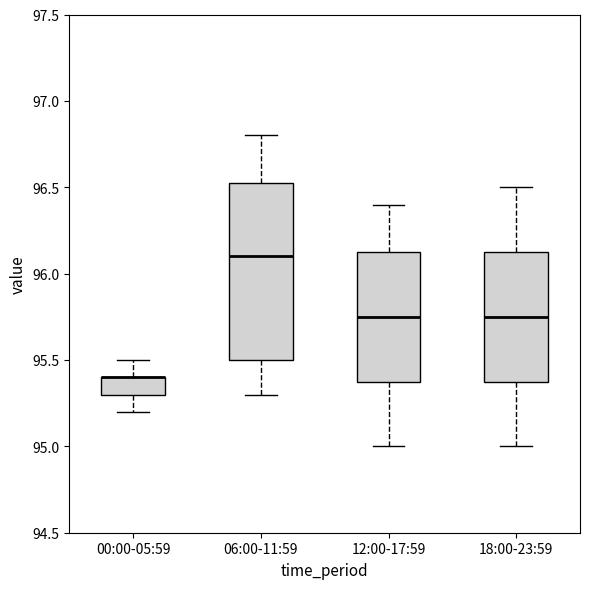

Reading left to right, transcribe this box plot: for each box, give where its median line is, the range the box spans, and where its two whiskers end, as read against the y-axis. The values are not printed on the chart, so give them approximately, as read against the axis.

00:00-05:59: median 95.40 (drawn on the box's upper edge), box 95.30 to 95.40, whiskers 95.20 to 95.50
06:00-11:59: median 96.10, box 95.50 to 96.55, whiskers 95.30 to 96.80
12:00-17:59: median 95.75, box 95.40 to 96.15, whiskers 95.00 to 96.40
18:00-23:59: median 95.75, box 95.40 to 96.15, whiskers 95.00 to 96.50